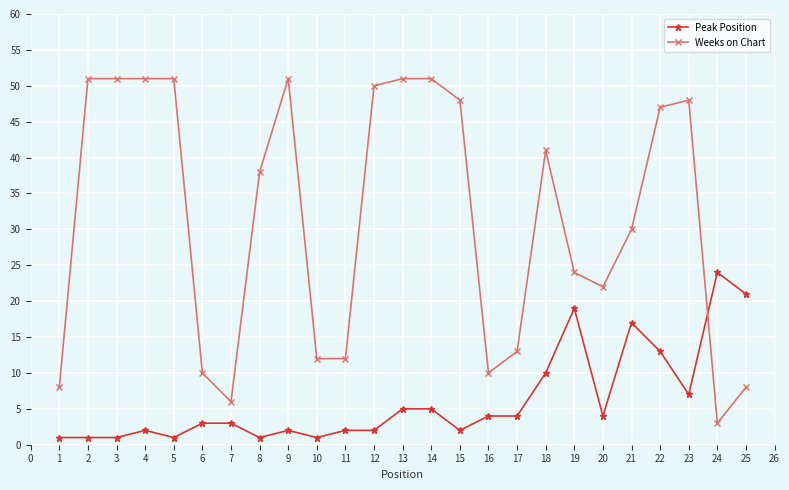

Where do Peak Position and Weeks on Chart first cross each other?

23 and 24